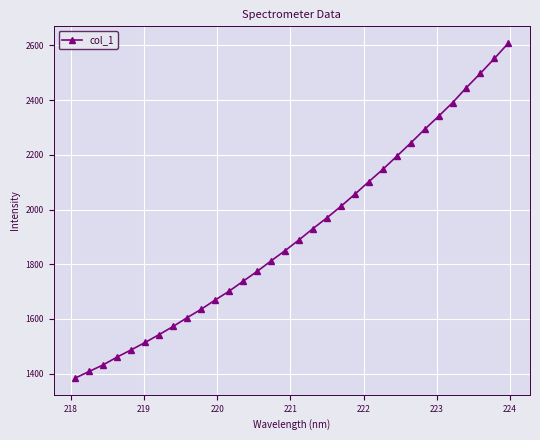

What is the difference between the second highest and minimum values?

1168.6